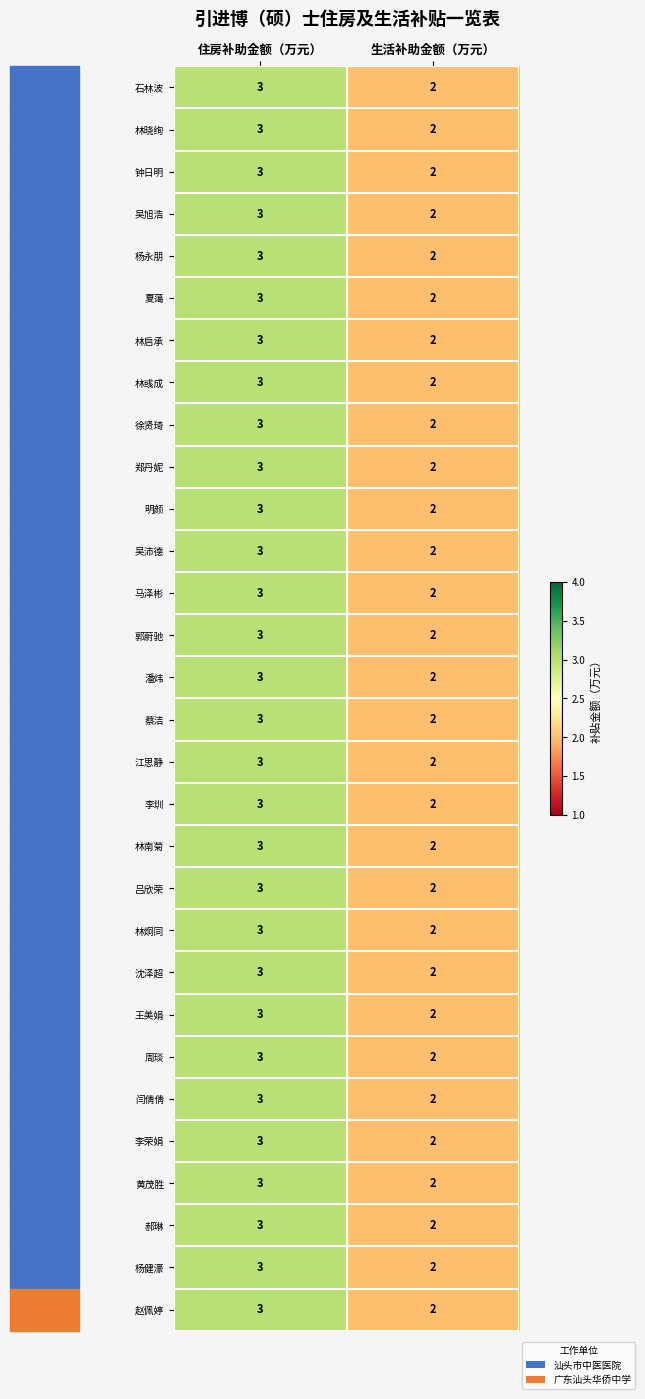

The 夏蔼 series shows 3 at 住房补助金额（万元）. True or false?

True